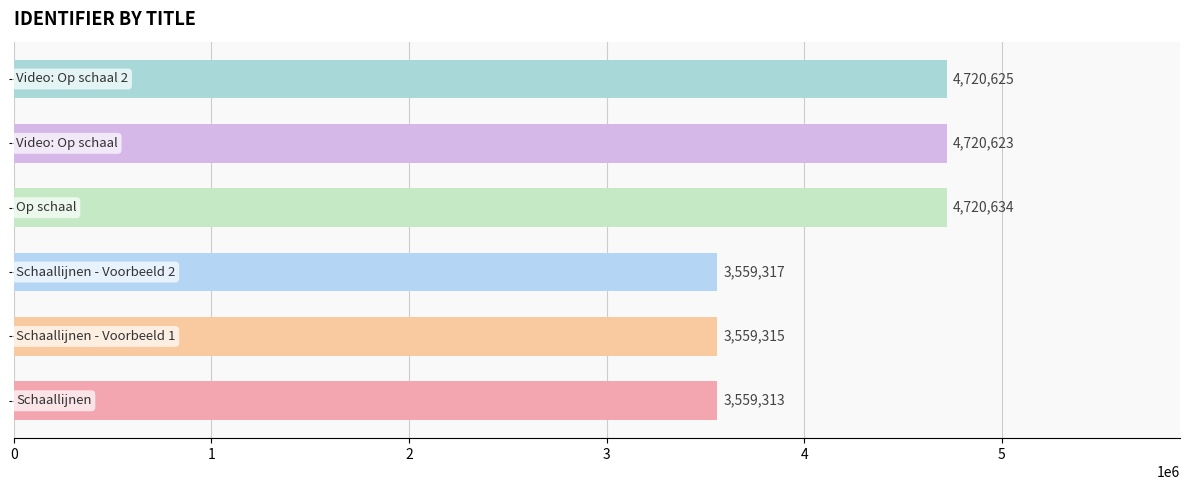

What is the average value?

4139971